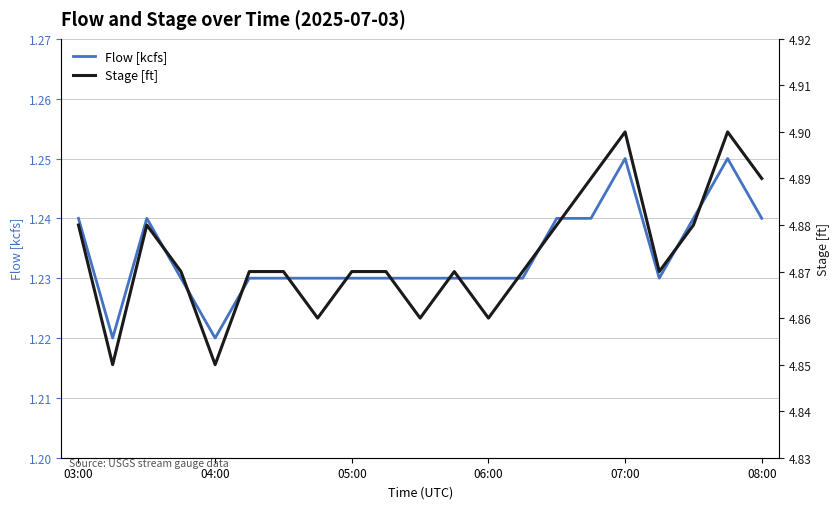

At how many categories does at least one series exceed 2?

21